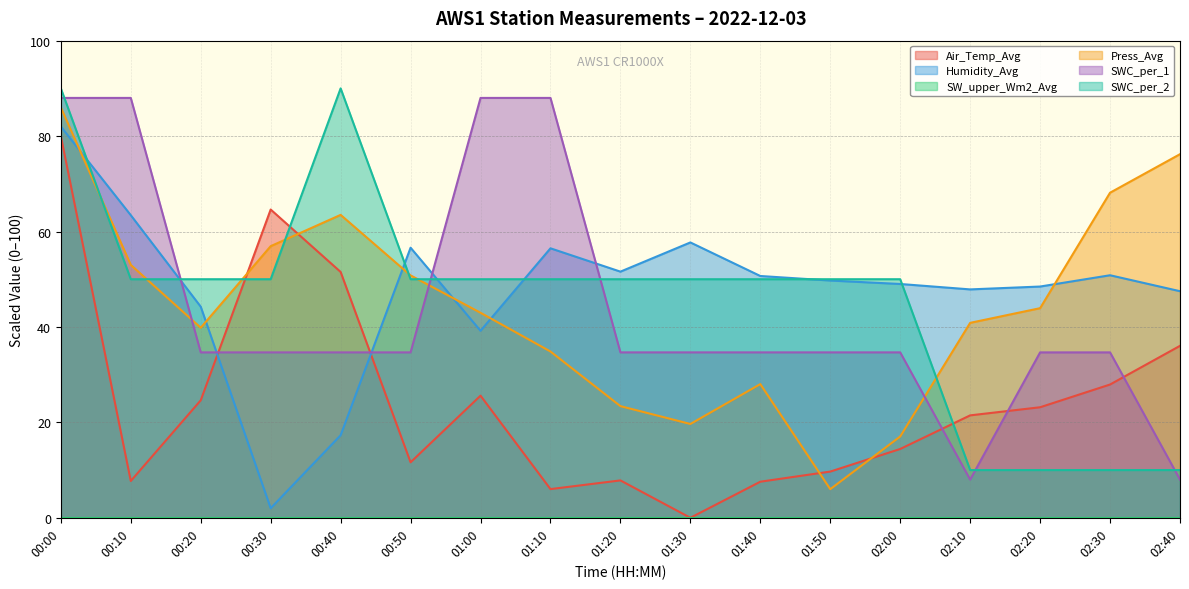

Between 02:40 and 02:00, which is larger?

02:40